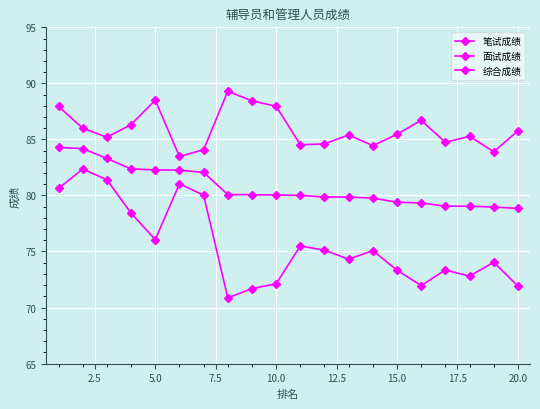

How many lines are shown in the chart?

3